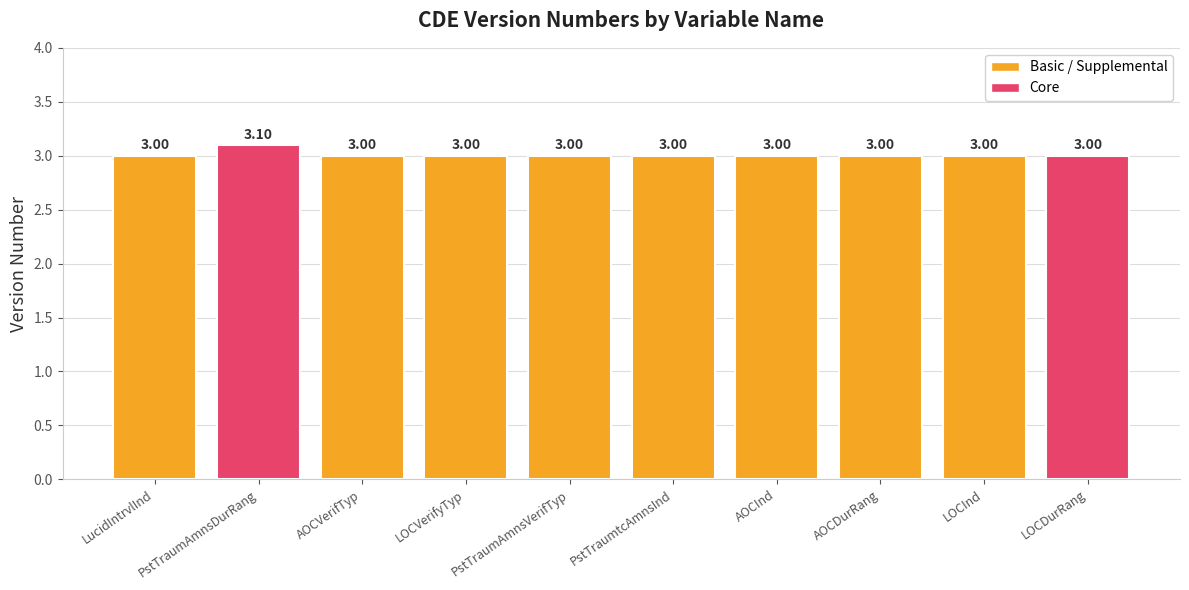

Approximately how many times larger is the value at PstTraumAmnsDurRang compared to LOCVerifyTyp?

1.0